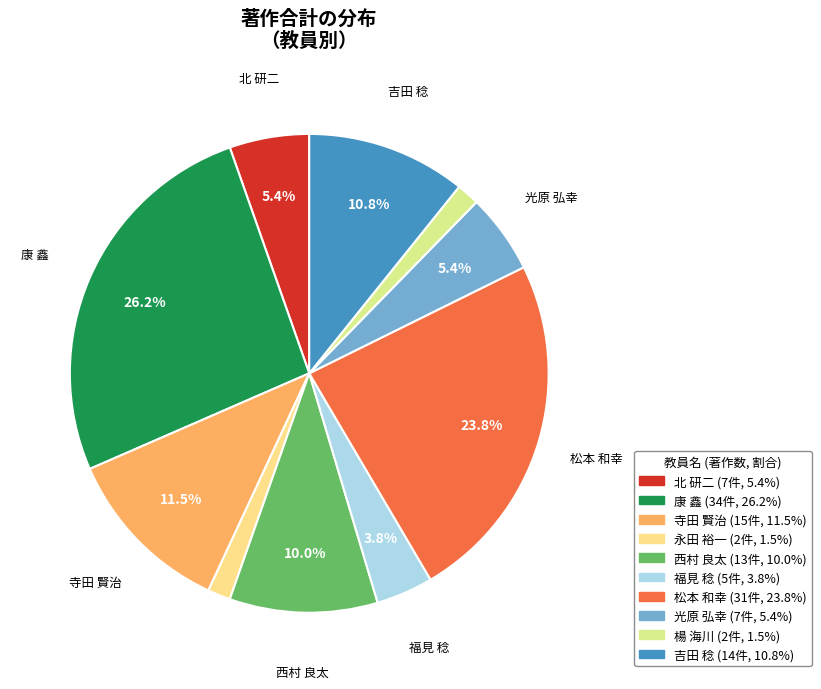

To the nearest percent, what is the average slice percentage?

10%